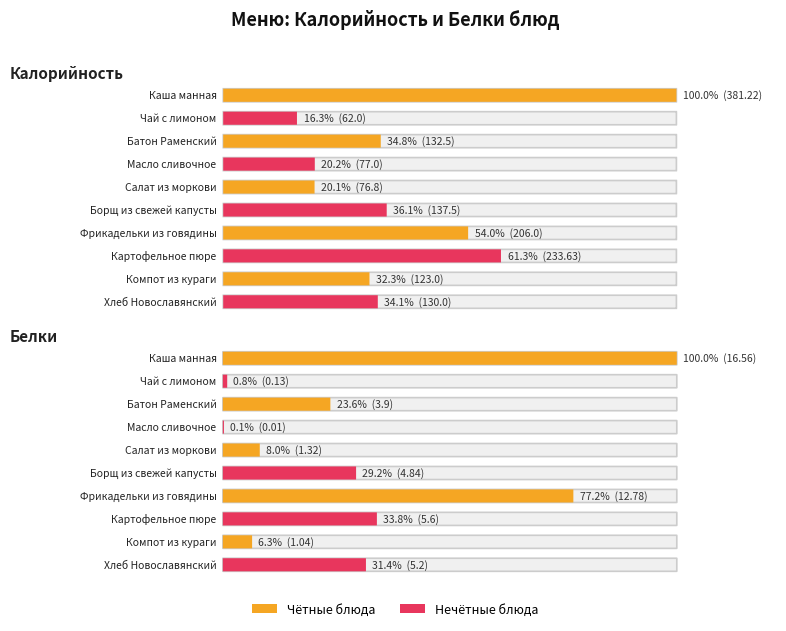

Rank the series by their maximum value, from highest to lowest.

Калорийность, Белки